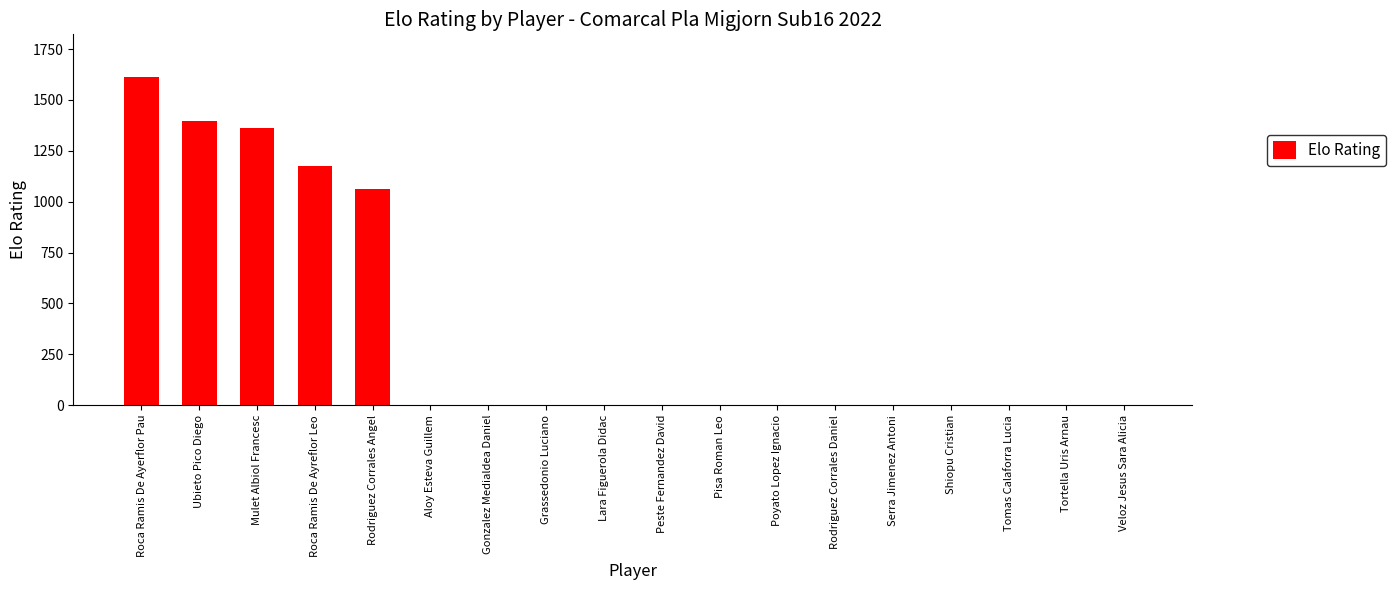

True or false: the data shows 0 at Tomas Calaforra Lucia.

True